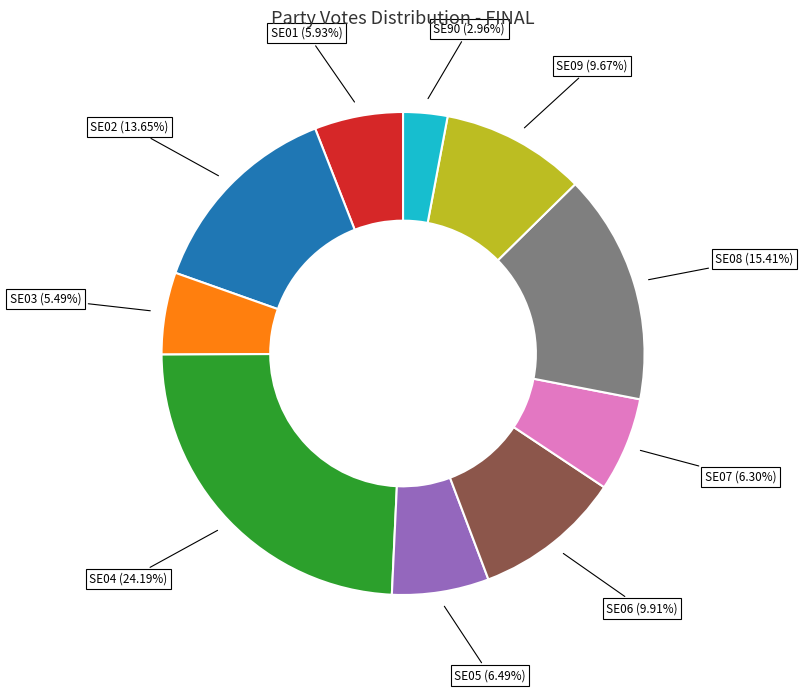

True or false: SE07 accounts for 6% of the total.

True